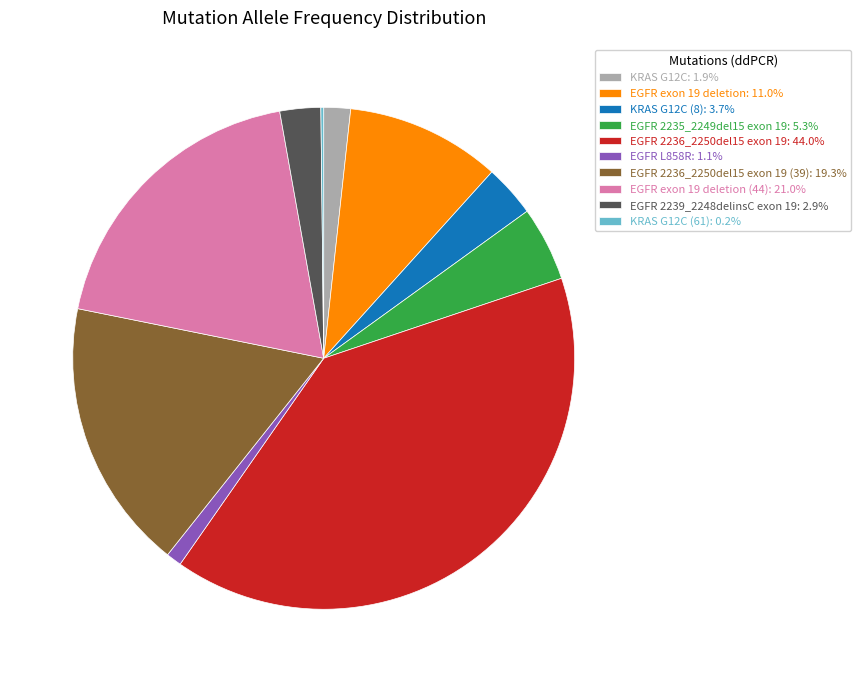

Combined, do EGFR 2236_2250del15 exon 19 (39): 19.3% and EGFR 2239_2248delinsC exon 19: 2.9% account for over 50%?

No